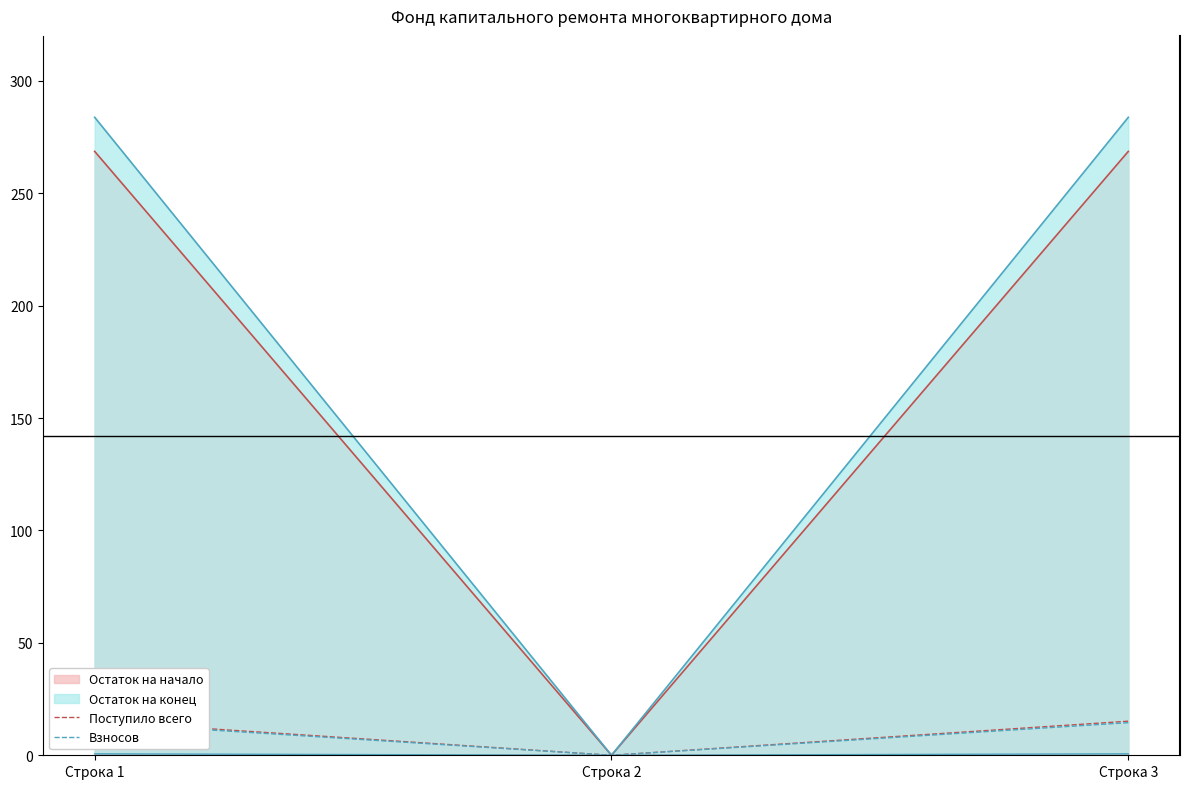

Which category has the lowest value in the Остаток на начало series?

Строка 2